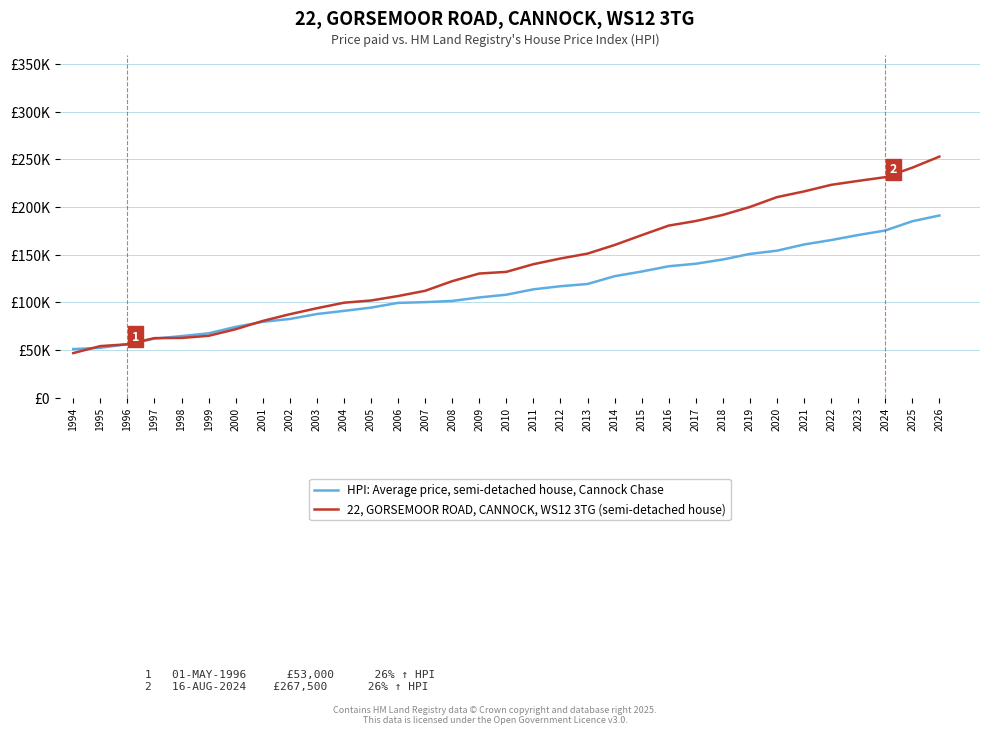

Reading left to right, list all the values displayed in this chart.

HPI: Average price, semi-detached house, Cannock Chase: 1994=50993.4	1995=52374.2	1996=56093.0	1997=61971.1	1998=64637.9	1999=67551.2	2000=74301.5	2001=79613.2	2002=82616.9	2003=87795.7	2004=91101.5	2005=94531.8	2006=99498.2	2007=100267.8	2008=101521.4	2009=105202.2	2010=108079.1	2011=113703.0	2012=116971.4	2013=119316.7	2014=127500.1	2015=132380.2	2016=137923.6	2017=140556.7	2018=145022.5	2019=150868.8	2020=154259.3	2021=160769.1	2022=165390.7	2023=170692.9	2024=175436.2	2025=185147.4	2026=191185.3
22, GORSEMOOR ROAD, CANNOCK, WS12 3TG (semi-detached house): 1994=46826.9	1995=54155.9	1996=56052.5	1997=62536.2	1998=62716.5	1999=64946.2	2000=71877.4	2001=80540.5	2002=87595.4	2003=93871.6	2004=99665.7	2005=101994.9	2006=106662.1	2007=112164.0	2008=122272.4	2009=130290.1	2010=132034.5	2011=140084.5	2012=146048.7	2013=151177.2	2014=160209.1	2015=170535.2	2016=180596.6	2017=185379.7	2018=191784.6	2019=200141.6	2020=210460.9	2021=216444.5	2022=223336.3	2023=227492.6	2024=231405.2	2025=241369.0	2026=252988.3